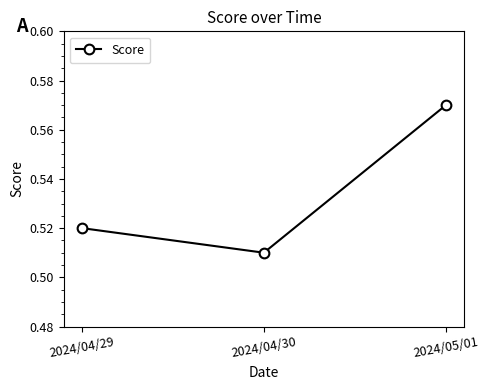

Which category has the highest value across all series?

2024/05/01